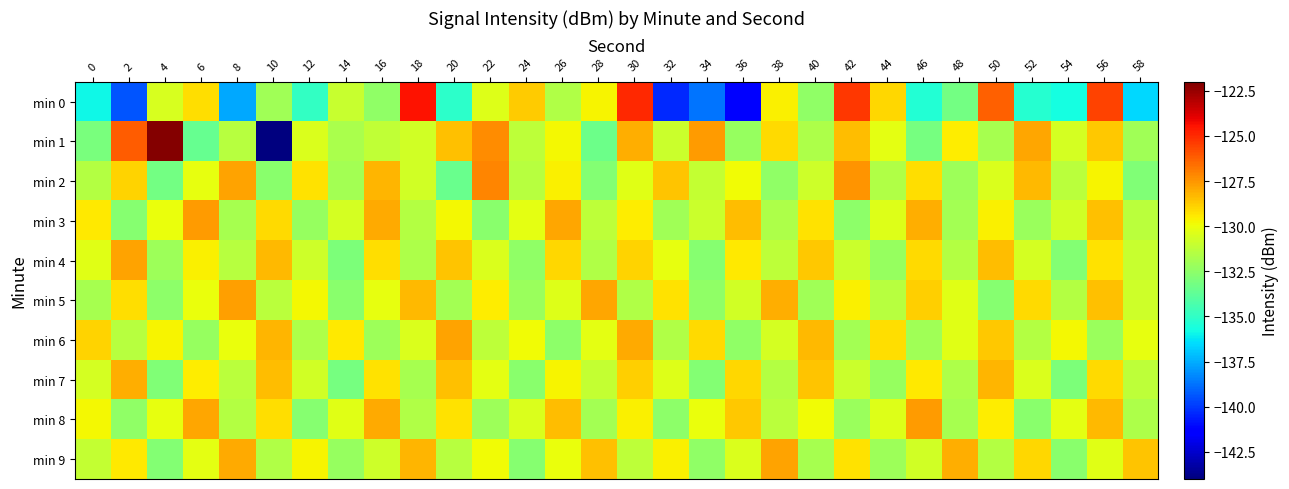

At 8, list the series in order from smallest to largest.

min 0, min 3, min 8, min 1, min 4, min 7, min 6, min 9, min 2, min 5